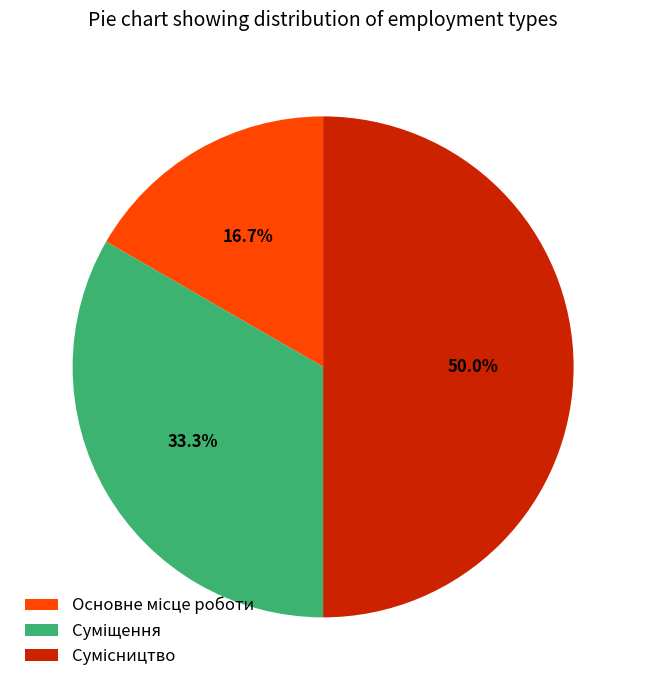

How many segments does this pie chart have?

3